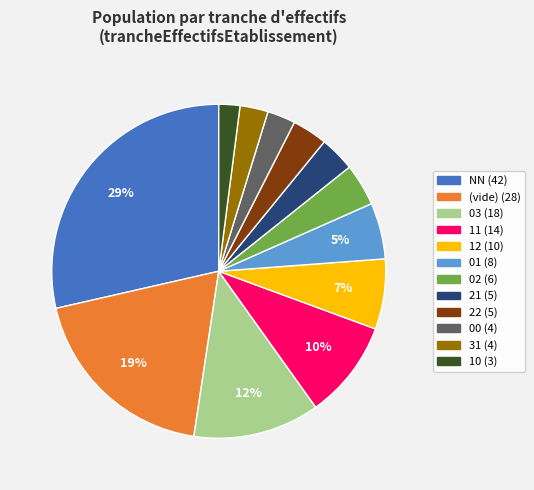

To the nearest percent, what is the difference between the largest and smallest slice percentages?

27%